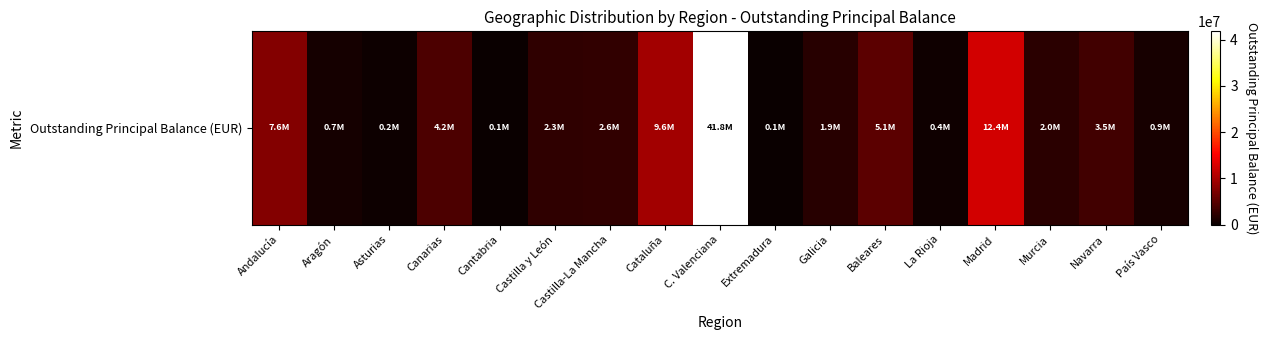

List the labels in order of value, largest first.

C. Valenciana, Madrid, Cataluña, Andalucía, Baleares, Canarias, Navarra, Castilla-La Mancha, Castilla y León, Murcia, Galicia, País Vasco, Aragón, La Rioja, Asturias, Cantabria, Extremadura